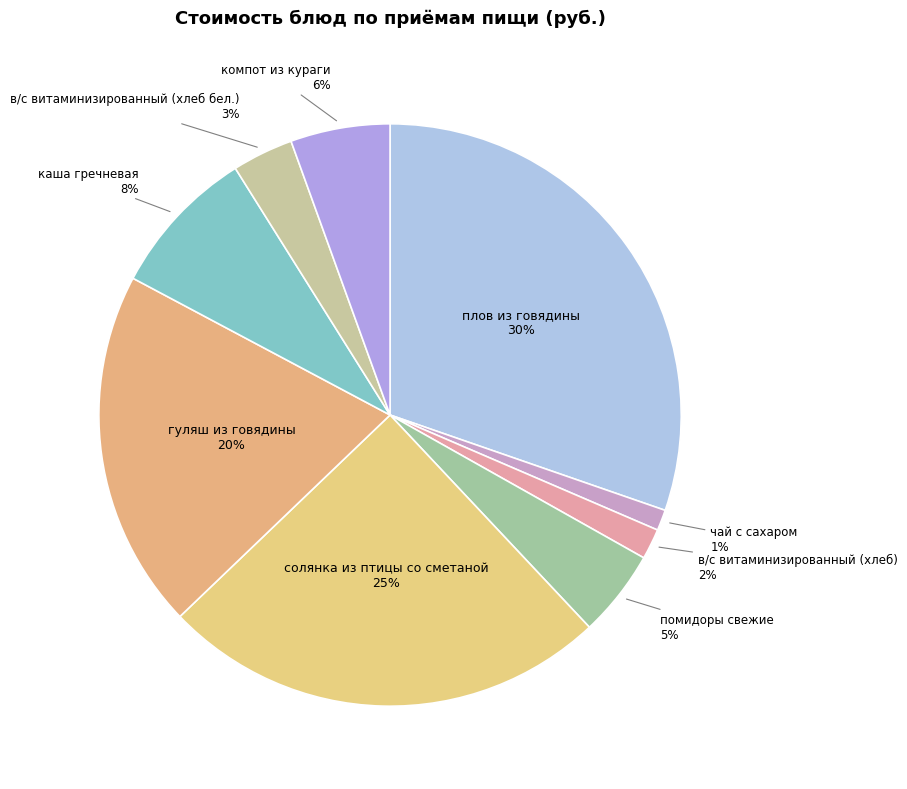

What percentage is the компот из кураги slice, to the nearest percent?

6%